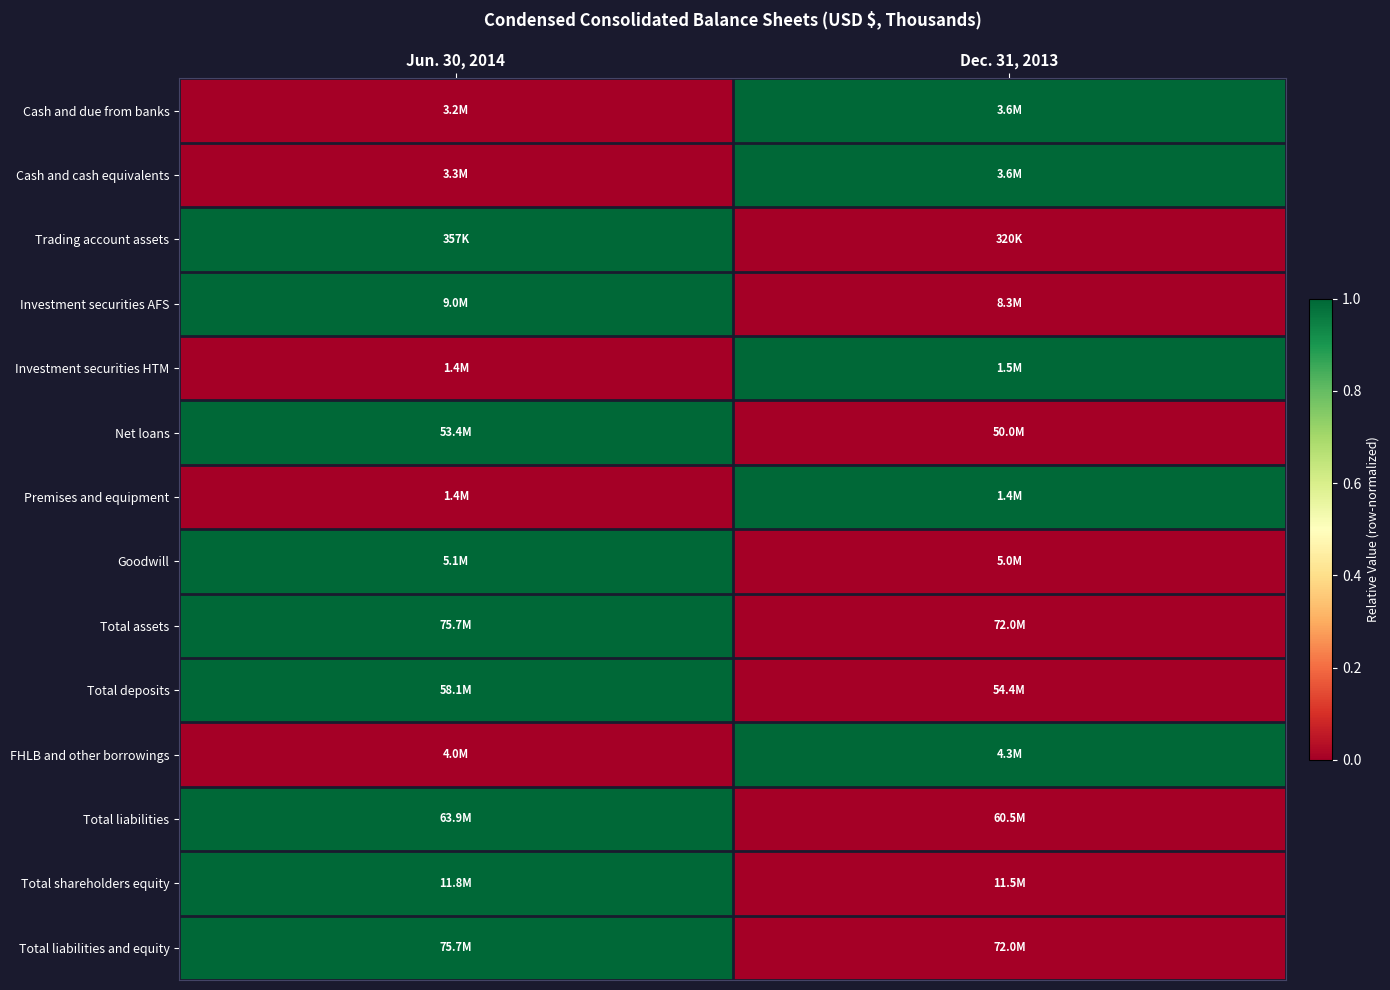

List the series in order of their peak value, lowest first.

Trading account assets, Premises and equipment, Investment securities HTM, Goodwill, Cash and due from banks, Cash and cash equivalents, FHLB and other borrowings, Total shareholders equity, Investment securities AFS, Net loans, Total assets, Total deposits, Total liabilities, Total liabilities and equity